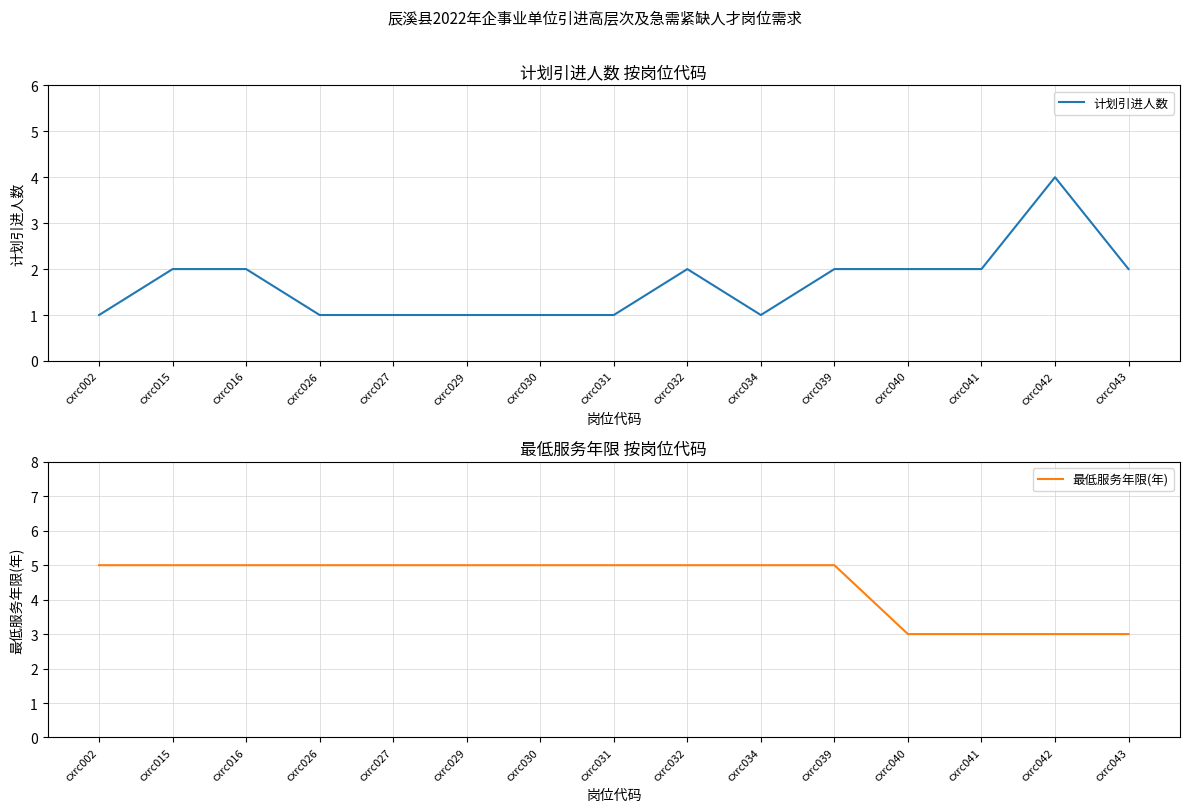

Where do 最低服务年限(年) and 计划引进人数 first cross each other?

cxrc041 and cxrc042